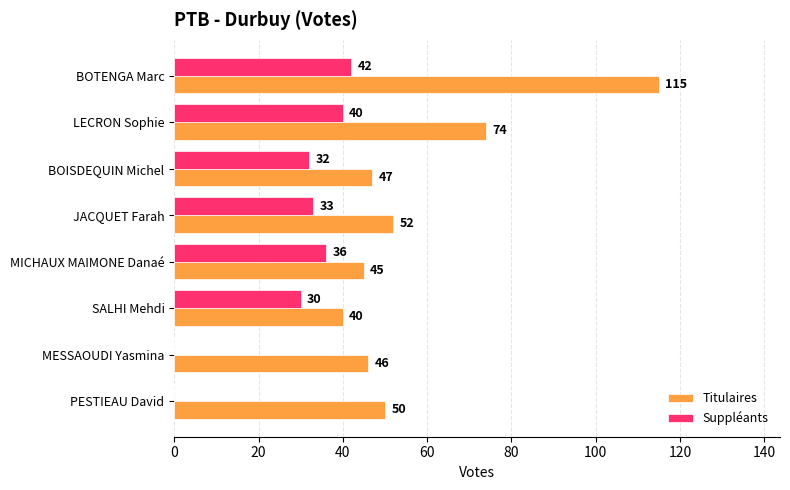

What is the total value across all series at BOTENGA Marc?

157